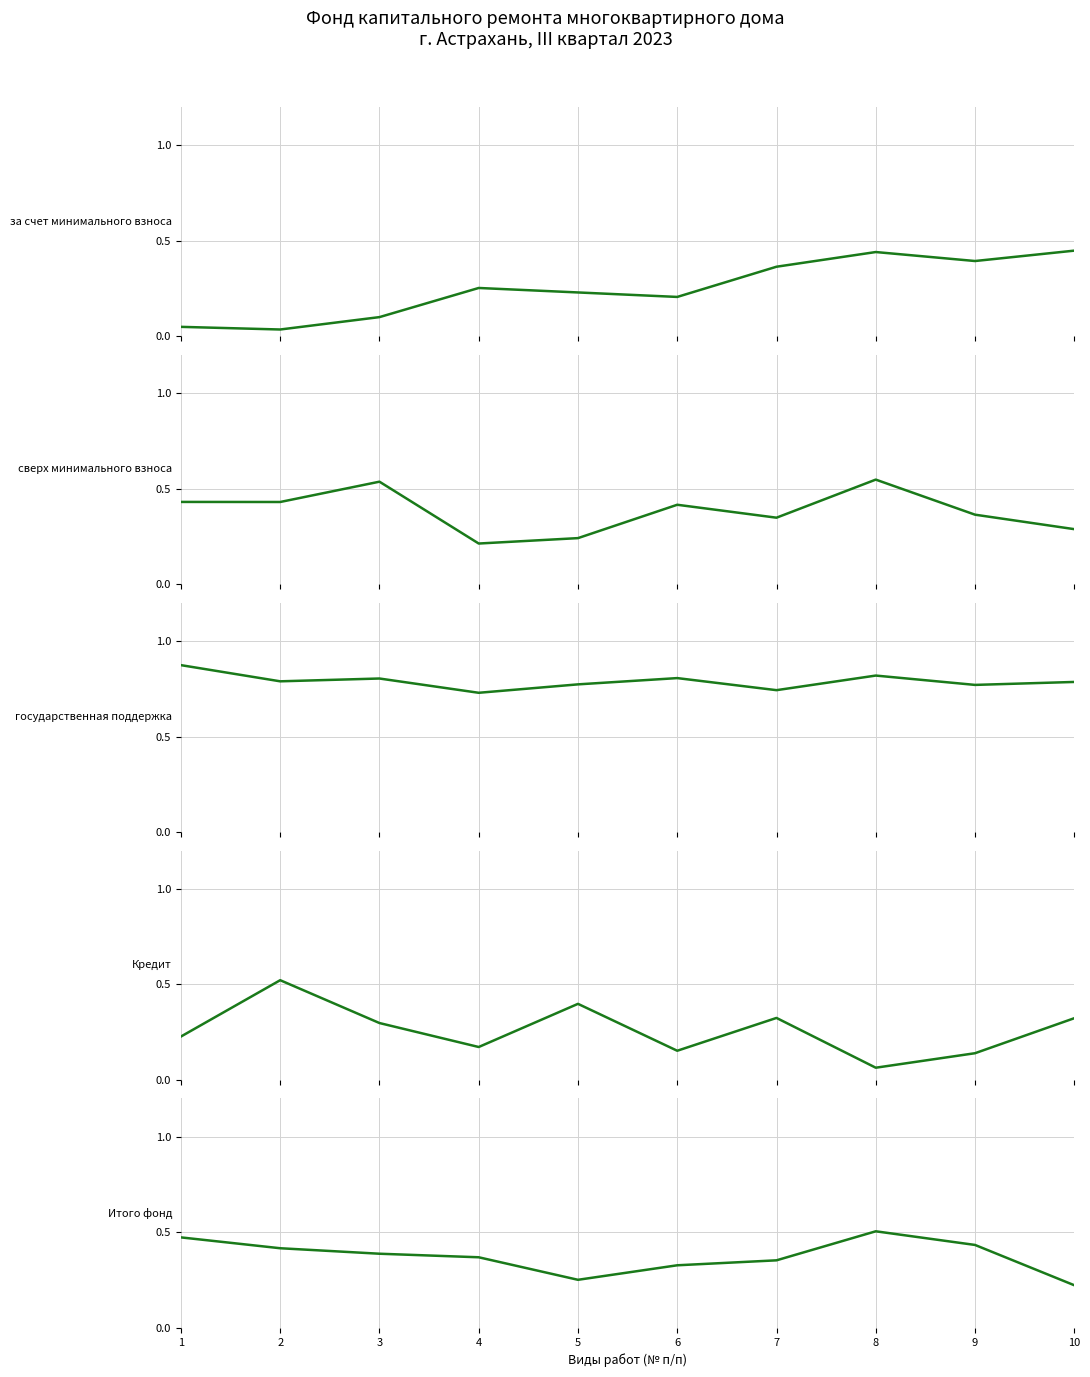

Reading left to right, extract all data points from this chart.

за счет минимального взноса: 0.0	0.0	0.1	0.3	0.2	0.2	0.4	0.4	0.4	0.4
сверх минимального взноса: 0.4	0.4	0.5	0.2	0.2	0.4	0.3	0.5	0.4	0.3
государственная поддержка: 0.9	0.8	0.8	0.7	0.8	0.8	0.7	0.8	0.8	0.8
Кредит: 0.2	0.5	0.3	0.2	0.4	0.2	0.3	0.1	0.1	0.3
Итого фонд: 0.5	0.4	0.4	0.4	0.3	0.3	0.4	0.5	0.4	0.2